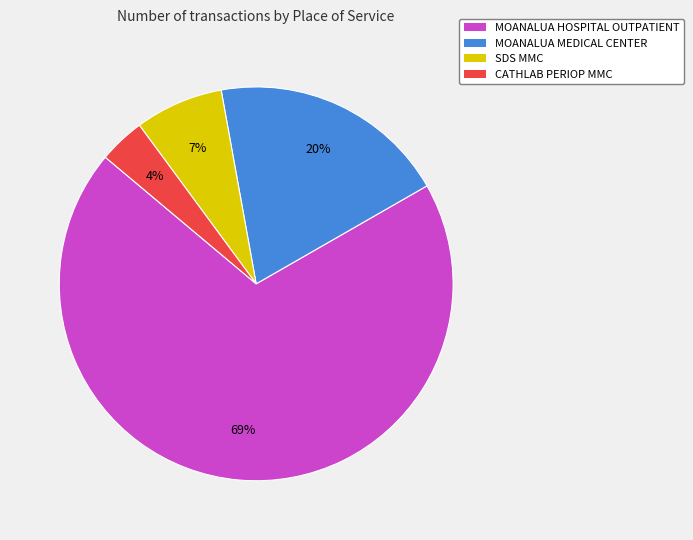

Is SDS MMC the majority of the pie?

No